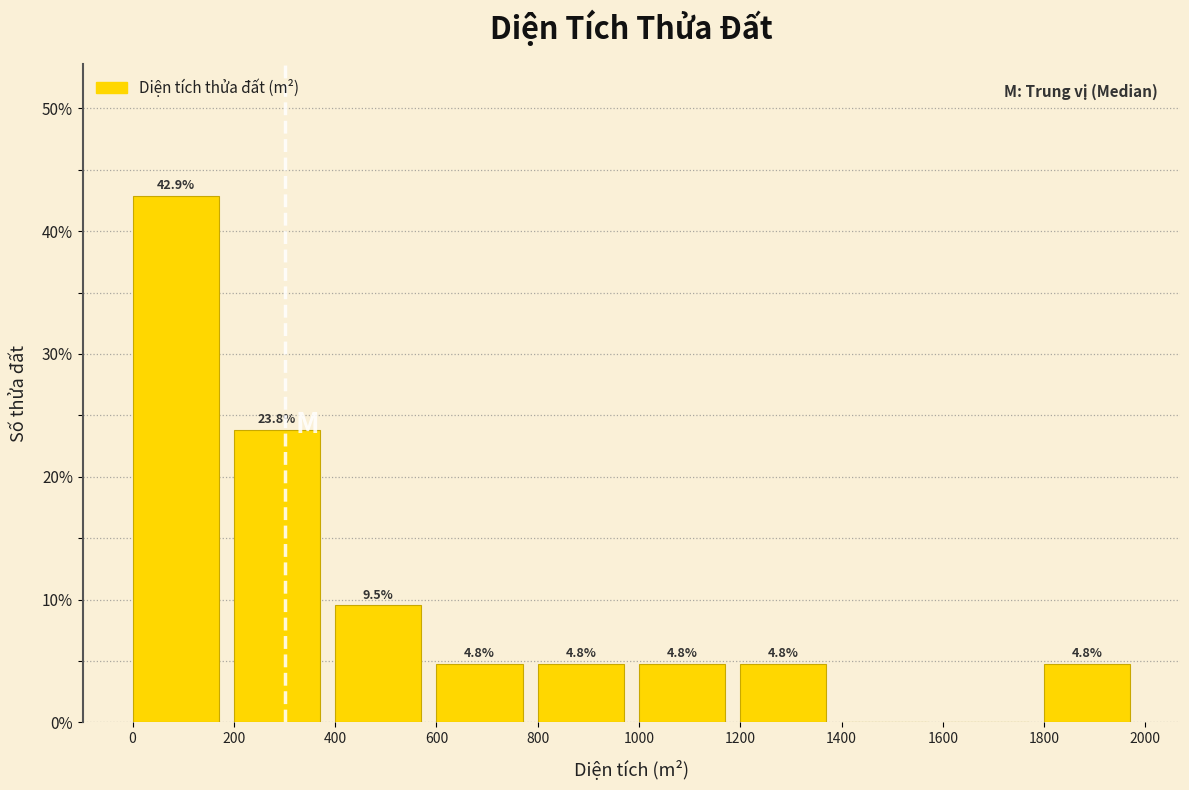

Which range on the x-axis has the tallest bar?

0 to 200